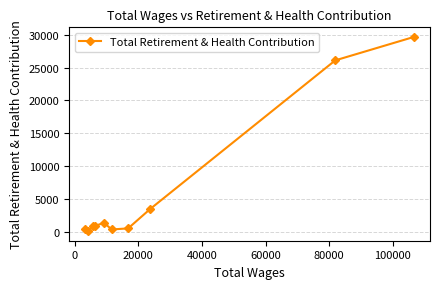

How many distinct data groups are displayed?

1